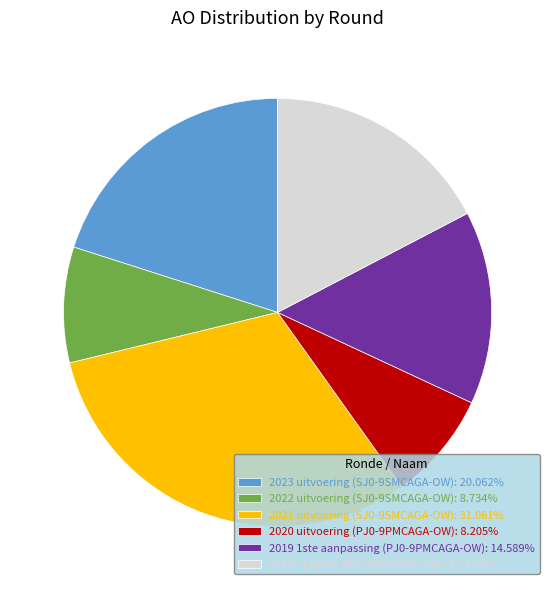

Approximately how many times larger is the value at 2019 opmaak (PJ0-9PMCAGA-OW): 17.348% compared to 2021 uitvoering (SJ0-9SMCAGA-OW): 31.061%?

0.6